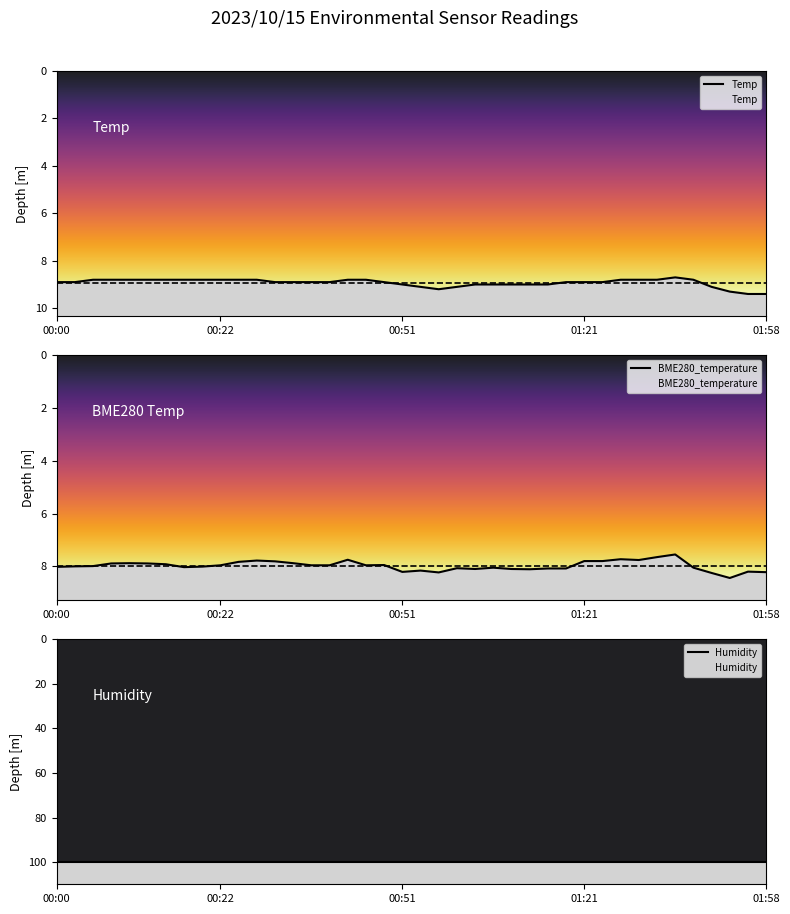

What is the spread (max minus min) of values at 01:06?

0.9